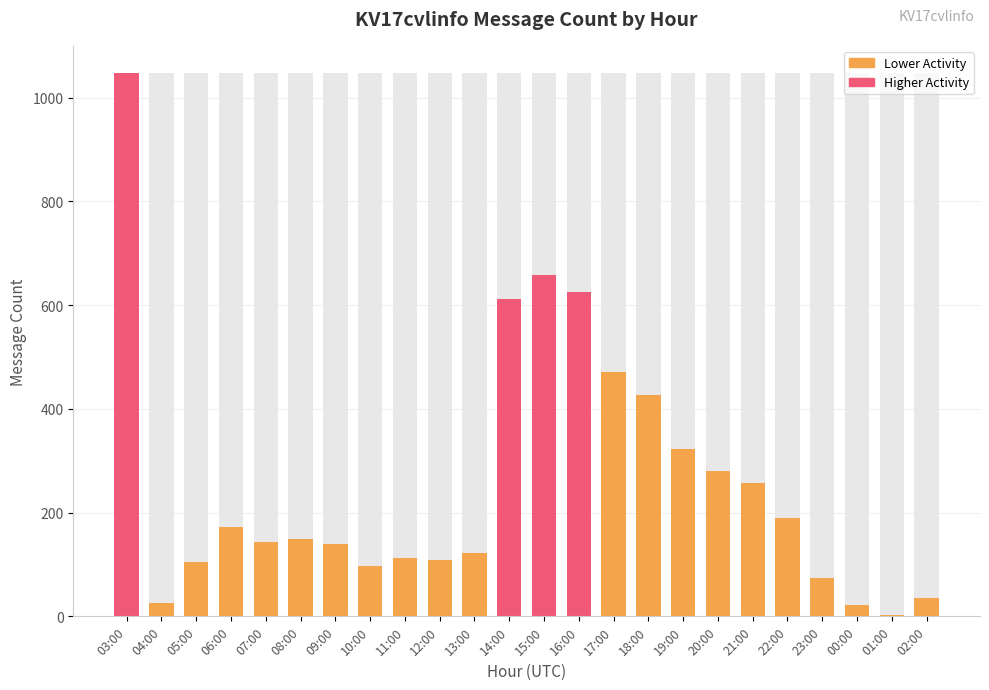

Reading right to left, what are all the values shown in this chart?

Max Range: 02:00=1048	01:00=1048	00:00=1048	23:00=1048	22:00=1048	21:00=1048	20:00=1048	19:00=1048	18:00=1048	17:00=1048	16:00=1048	15:00=1048	14:00=1048	13:00=1048	12:00=1048	11:00=1048	10:00=1048	09:00=1048	08:00=1048	07:00=1048	06:00=1048	05:00=1048	04:00=1048	03:00=1048
Message Count (col_3): 02:00=35	01:00=3	00:00=22	23:00=74	22:00=190	21:00=258	20:00=281	19:00=323	18:00=427	17:00=471	16:00=626	15:00=659	14:00=611	13:00=122	12:00=109	11:00=113	10:00=98	09:00=139	08:00=149	07:00=144	06:00=172	05:00=104	04:00=26	03:00=1048